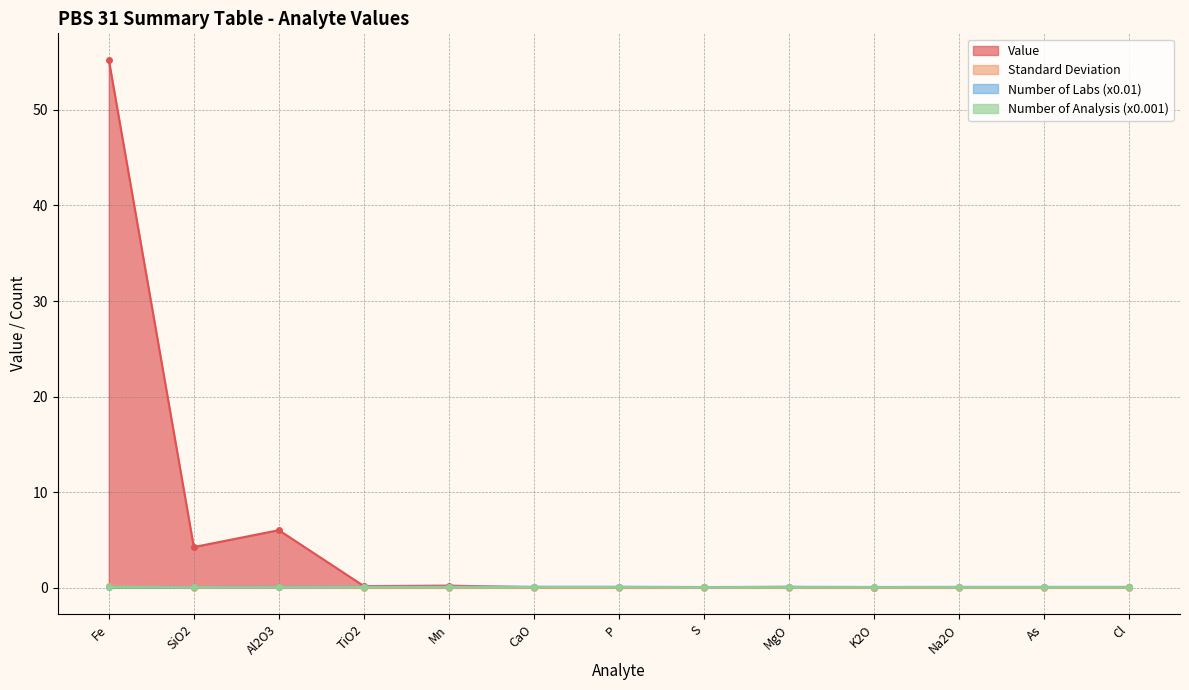

Reading left to right, transcribe all the data shown in this chart.

Value: 55.2	4.3	6.0	0.2	0.2	0.1	0.0	0.1	0.1	0.0	0.1	0.1	0.1
Standard Deviation: 0.2	0.0	0.0	0.0	0.0	0.0	0.0	0.0	0.0	0.0	0.0	0.0	0.0
Number of Labs: 0.1	0.1	0.1	0.1	0.1	0.1	0.1	0.1	0.1	0.1	0.1	0.1	0.1
Number of Analysis: 0.1	0.1	0.1	0.1	0.1	0.1	0.1	0.0	0.1	0.1	0.1	0.1	0.1